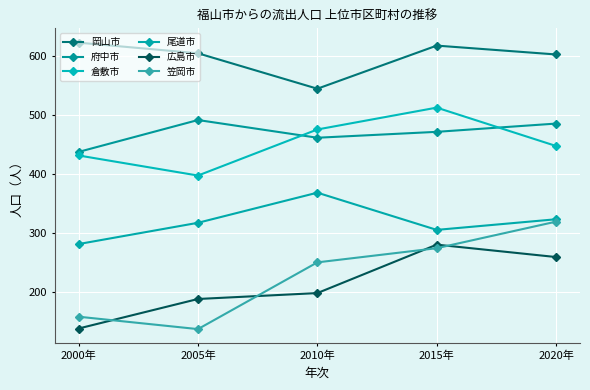

Reading left to right, list all the values displayed in this chart.

岡山市: 622	604	544	617	602
府中市: 437	491	461	471	485
倉敷市: 431	397	475	512	447
尾道市: 281	317	368	305	323
広島市: 138	188	198	280	259
笠岡市: 158	137	250	274	319